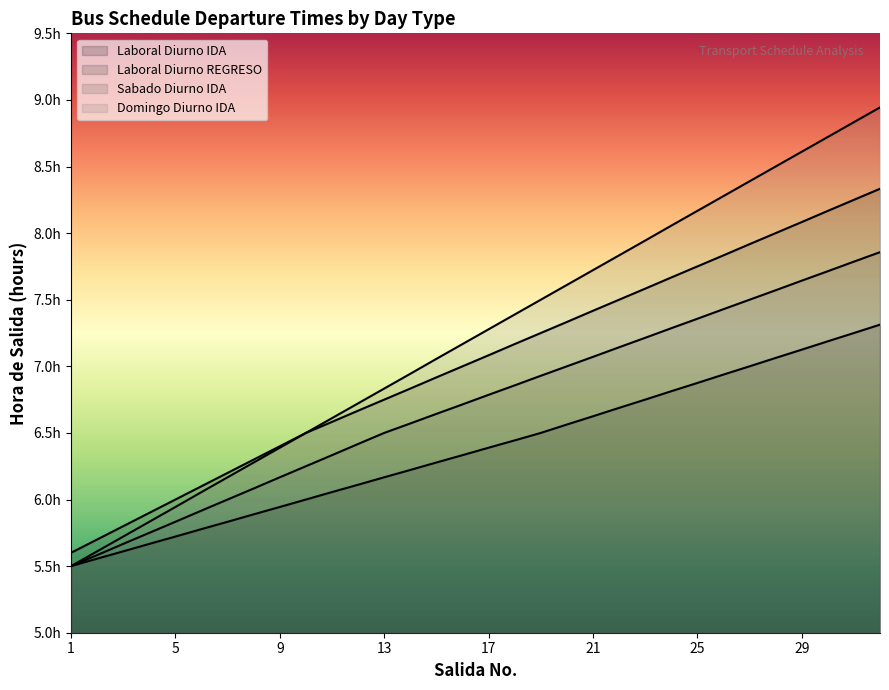

What are all the series names shown in the legend?

Laboral Diurno IDA, Laboral Diurno REGRESO, Sabado Diurno IDA, Domingo Diurno IDA